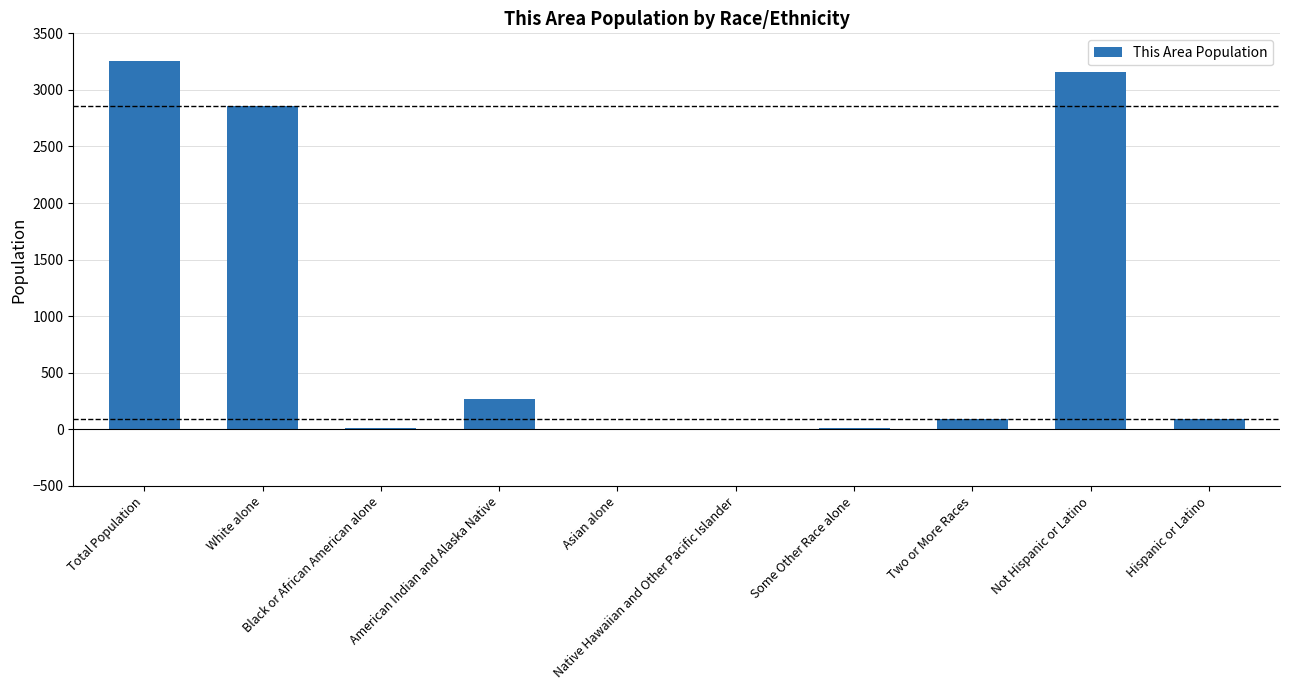

At which label does the data first exceed 96?

Total Population